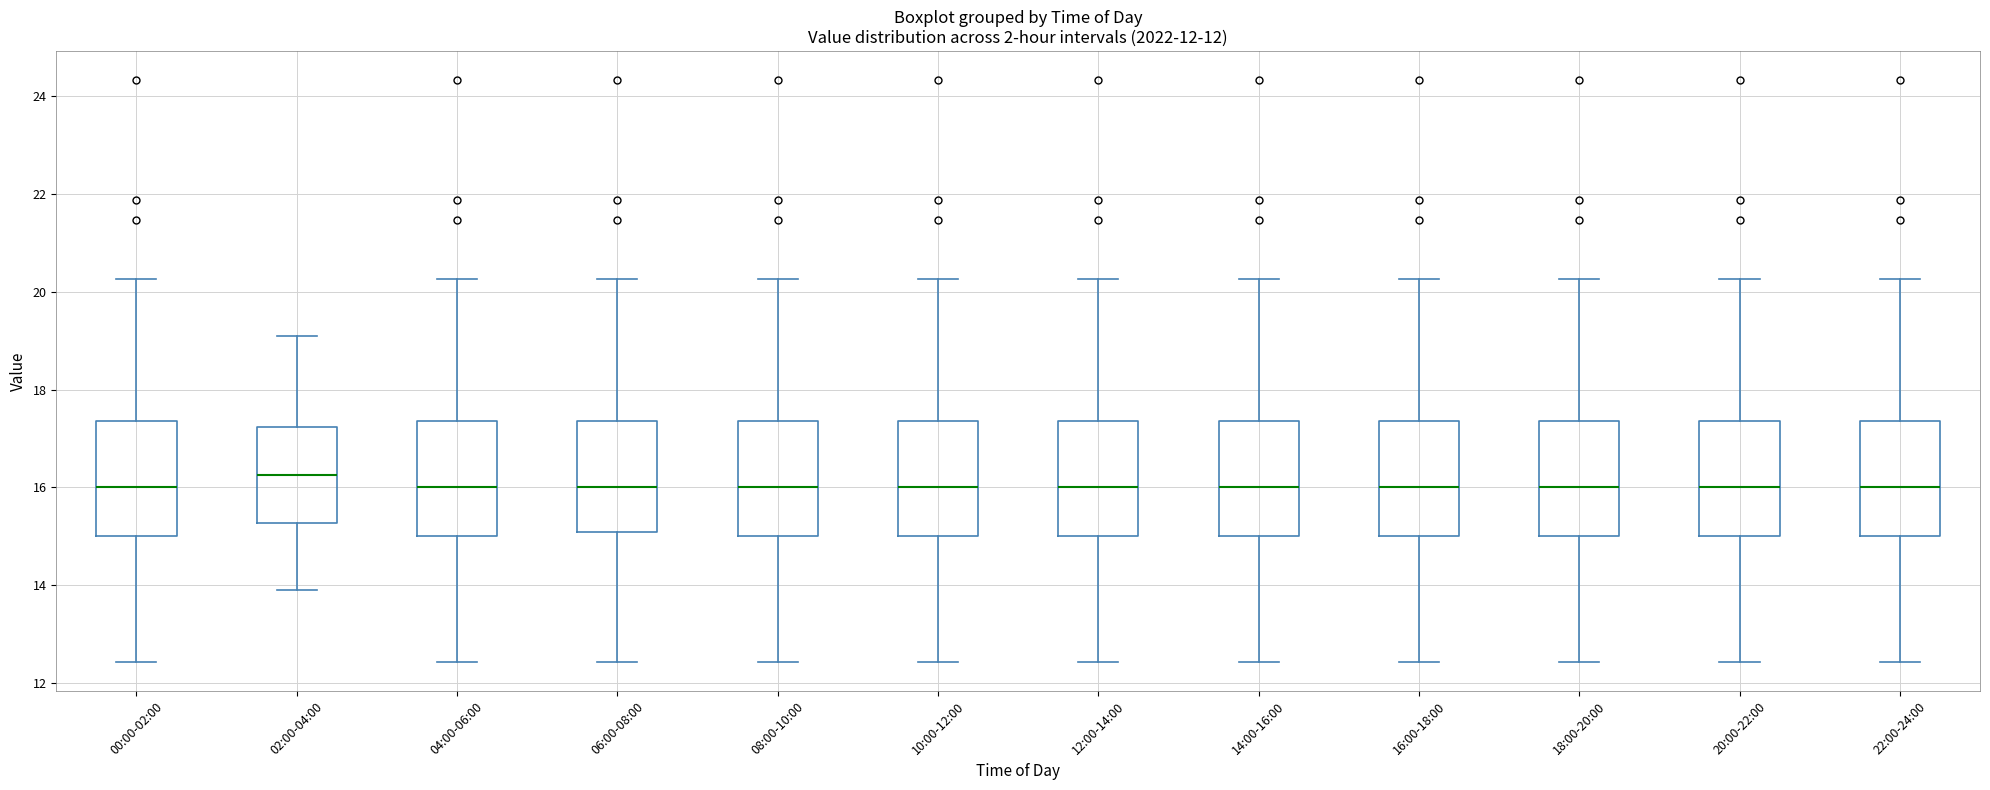

Where does the upper whisker of the box for 12:00-14:00 end on the y-axis? The values are not printed on the chart, so give them approximately, as read against the axis.

20.2